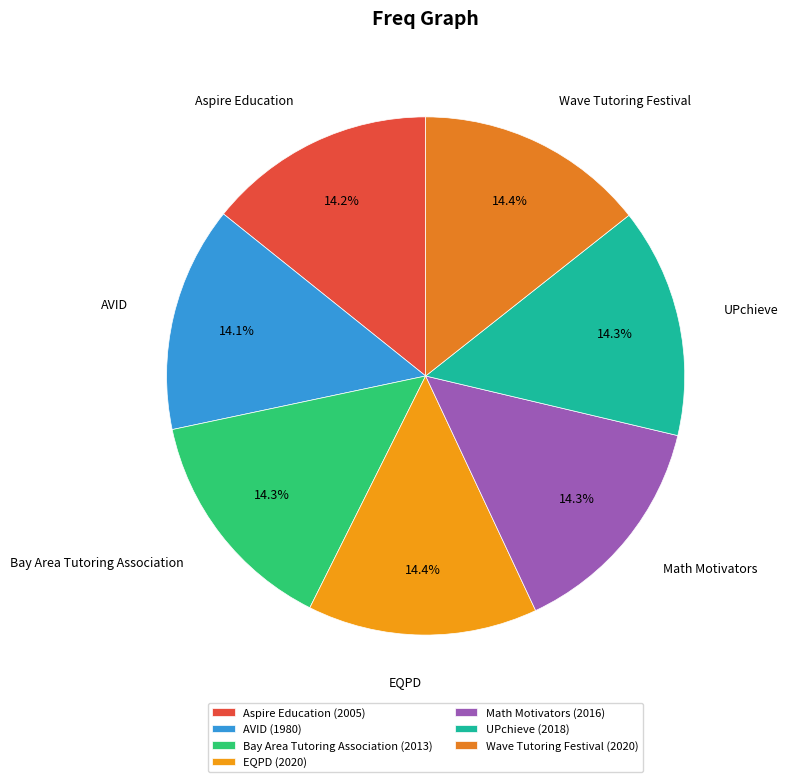

Is there any slice that represents more than half of the pie?

No